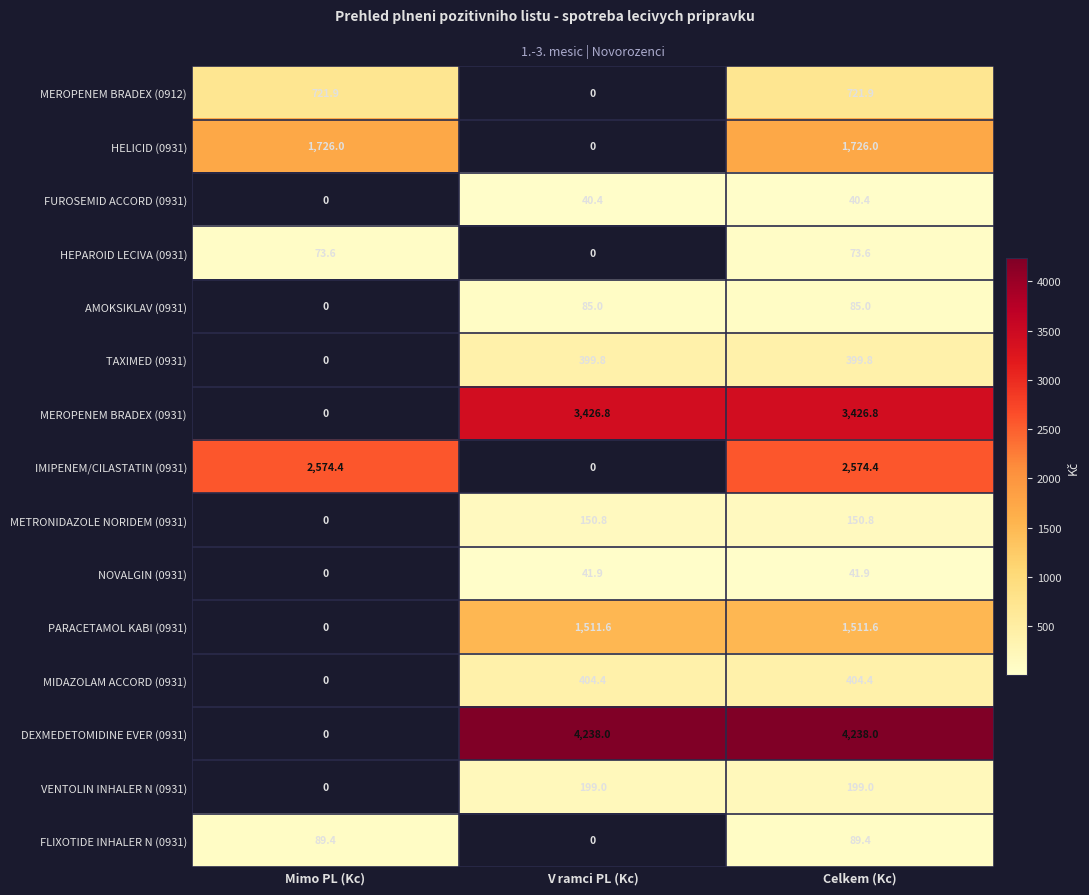

At which label is NOVALGIN (0931) closest to 20?

Mimo PL (Kc)